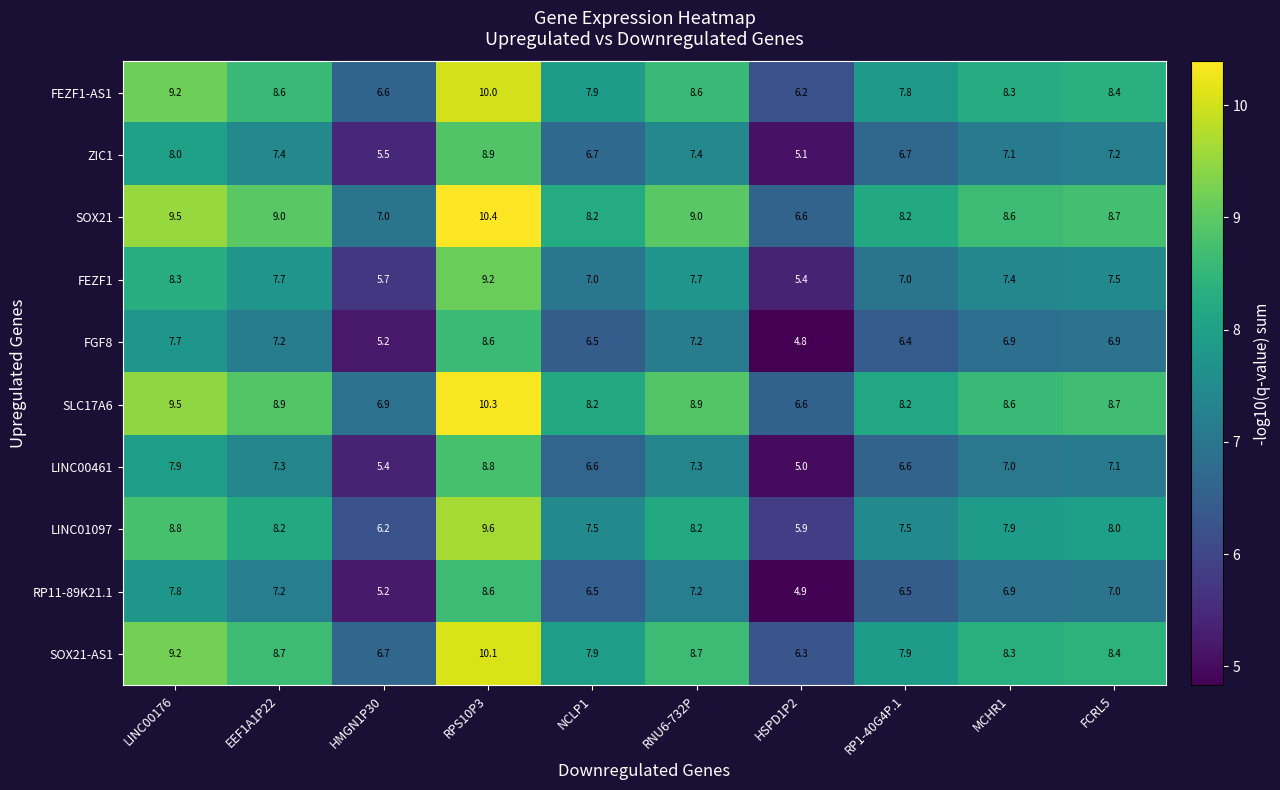

Which label corresponds to the smallest value in the chart?

HSPD1P2